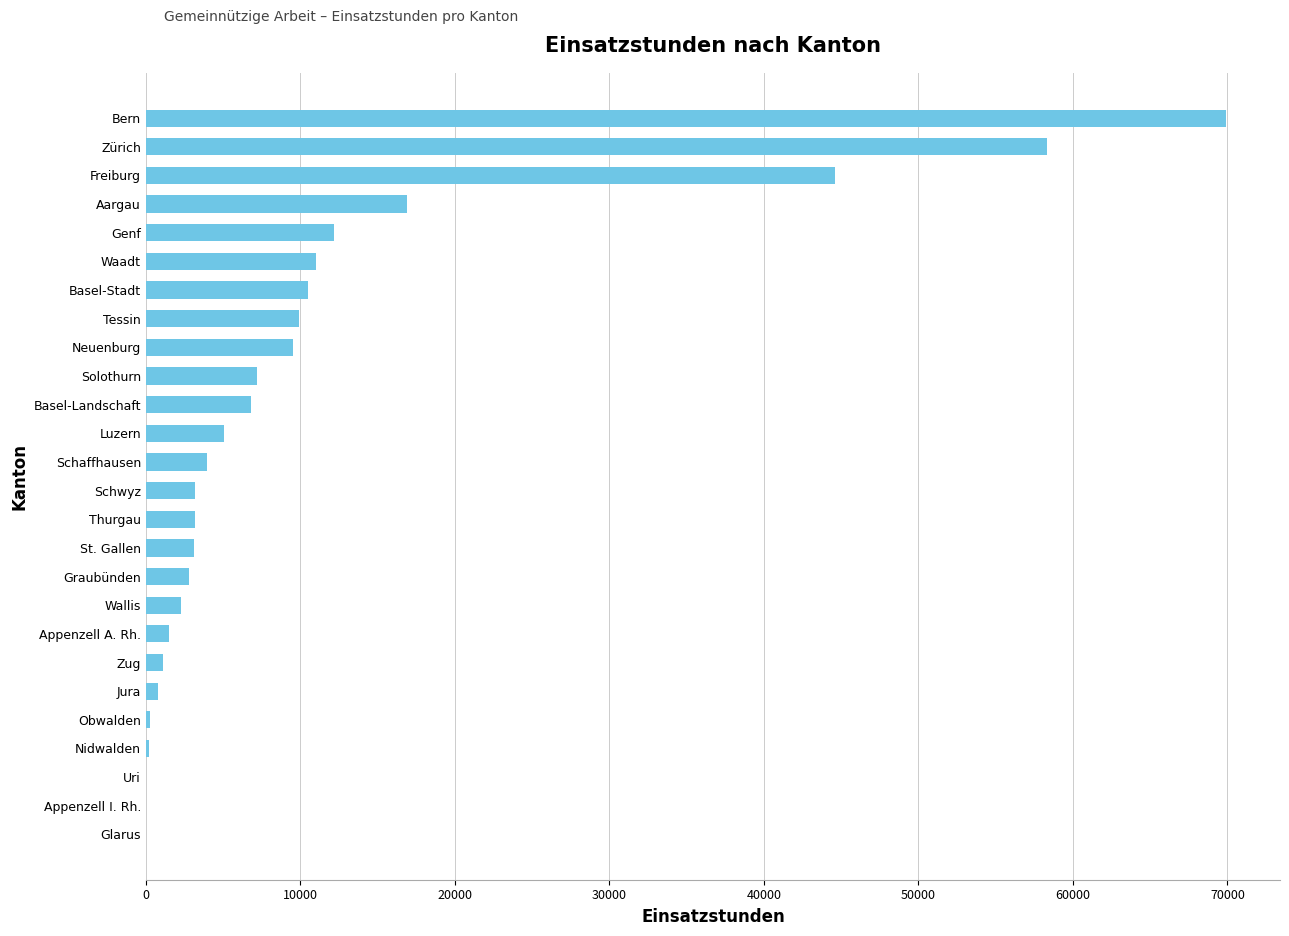

What is the sum of all values?

284239